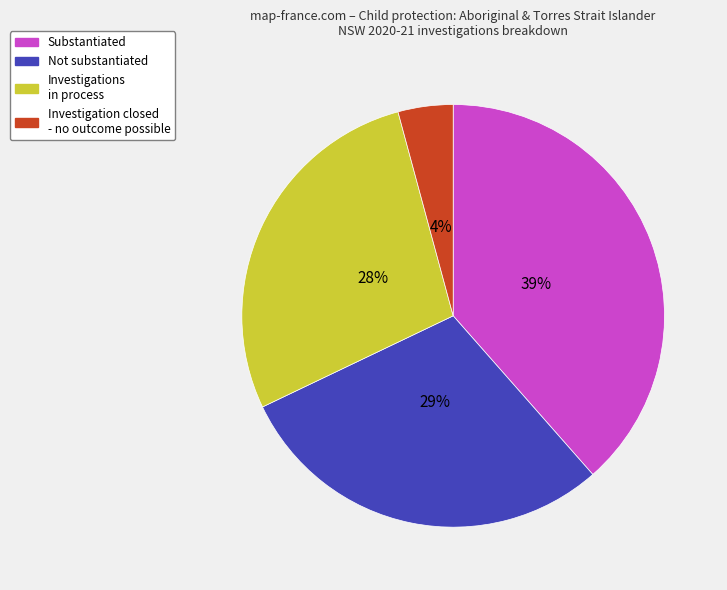

Does any single category account for the majority?

No